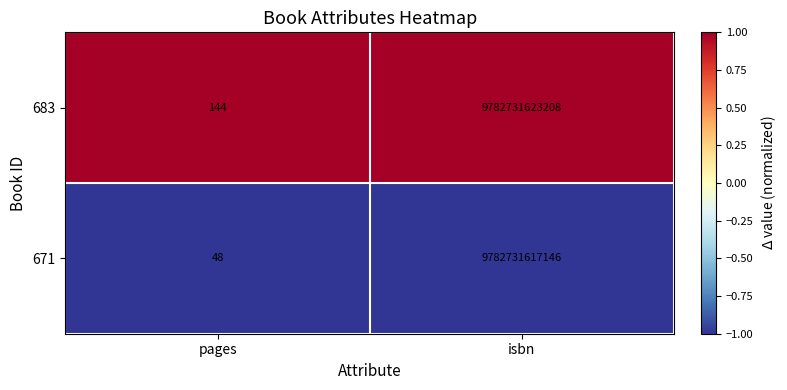

What value does the 683 series have at pages, to the nearest 50?

150